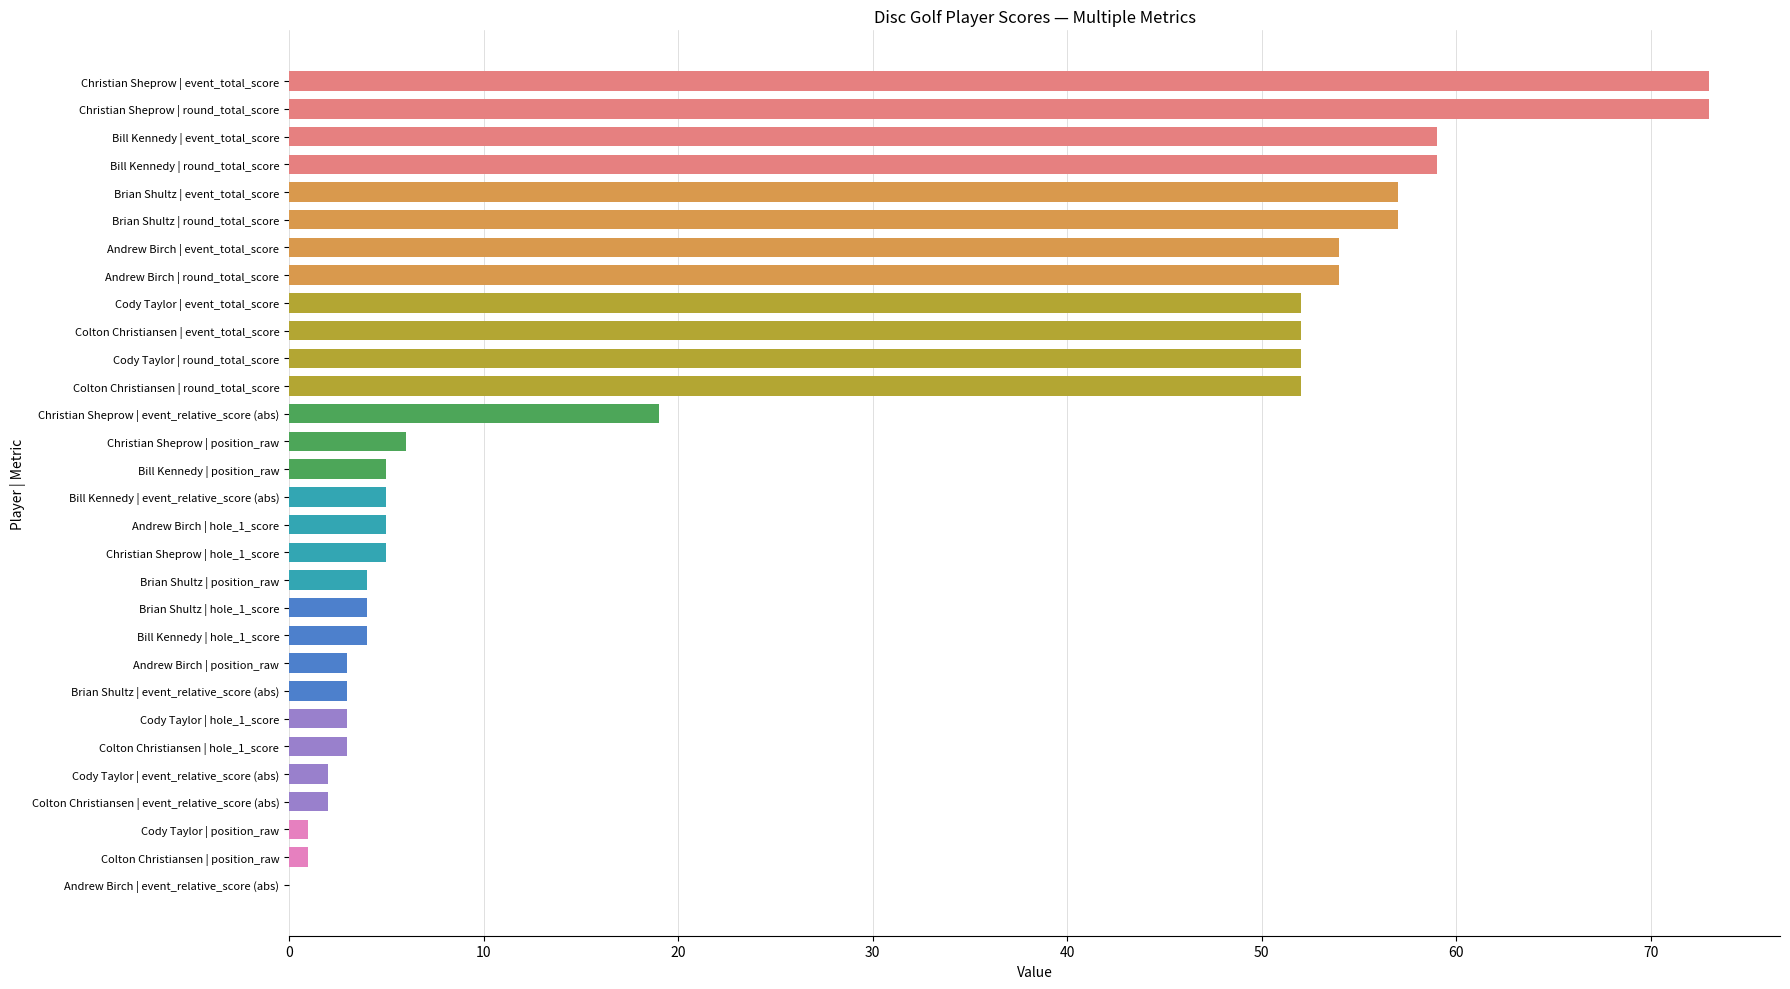

Approximately how many times larger is the value at Colton Christiansen | round_total_score compared to Bill Kennedy | event_total_score?

0.9